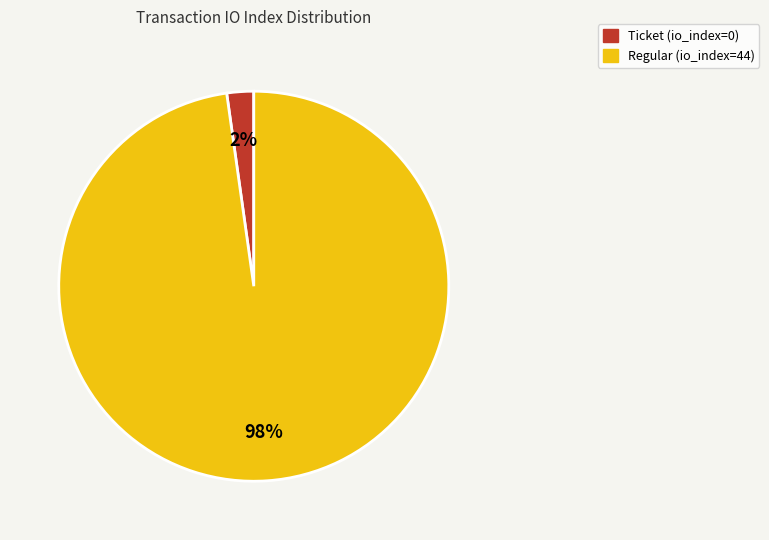

To the nearest percent, what portion does Regular (io_index=44) represent?

98%